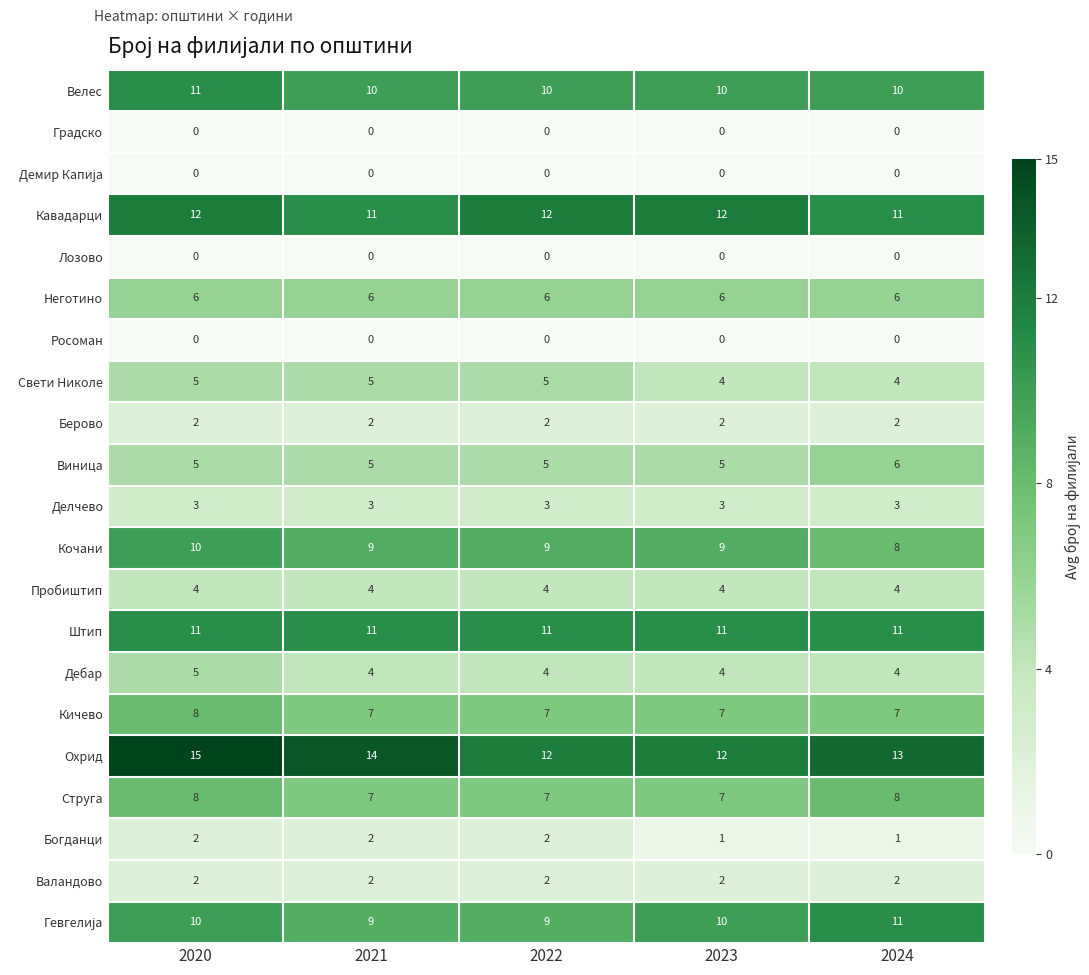

What is the total value across all series at 2024?

111